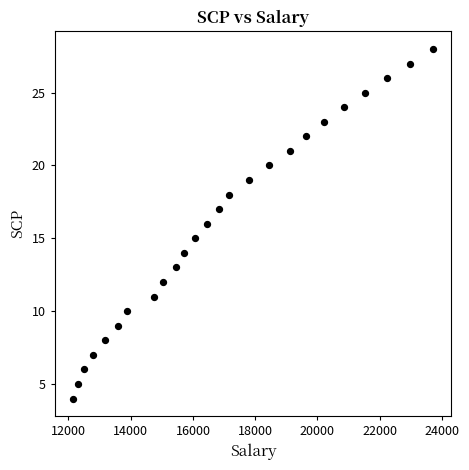

What is the range of Y values (max minus min)?

24